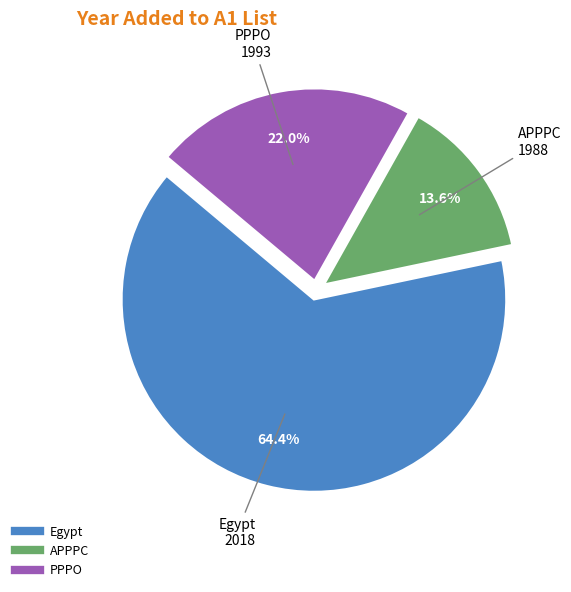

Is there a majority slice in this chart?

Yes